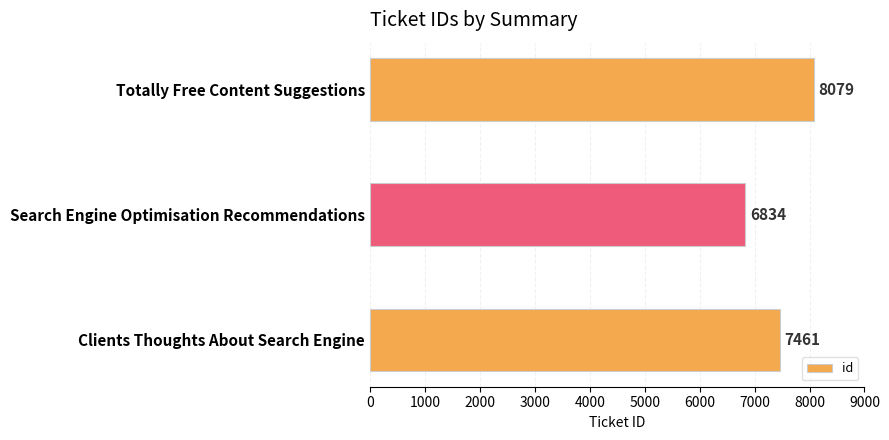

Rank the categories by value from highest to lowest.

Totally Free Content Suggestions, Clients Thoughts About Search Engine, Search Engine Optimisation Recommendations